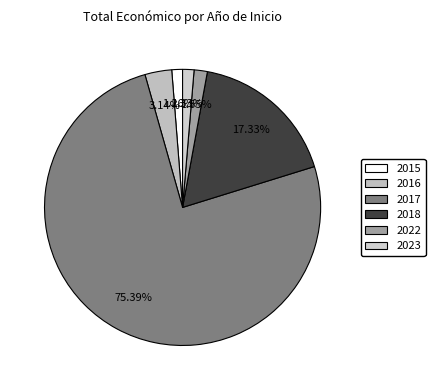

What is the smallest slice in the pie chart?

2015